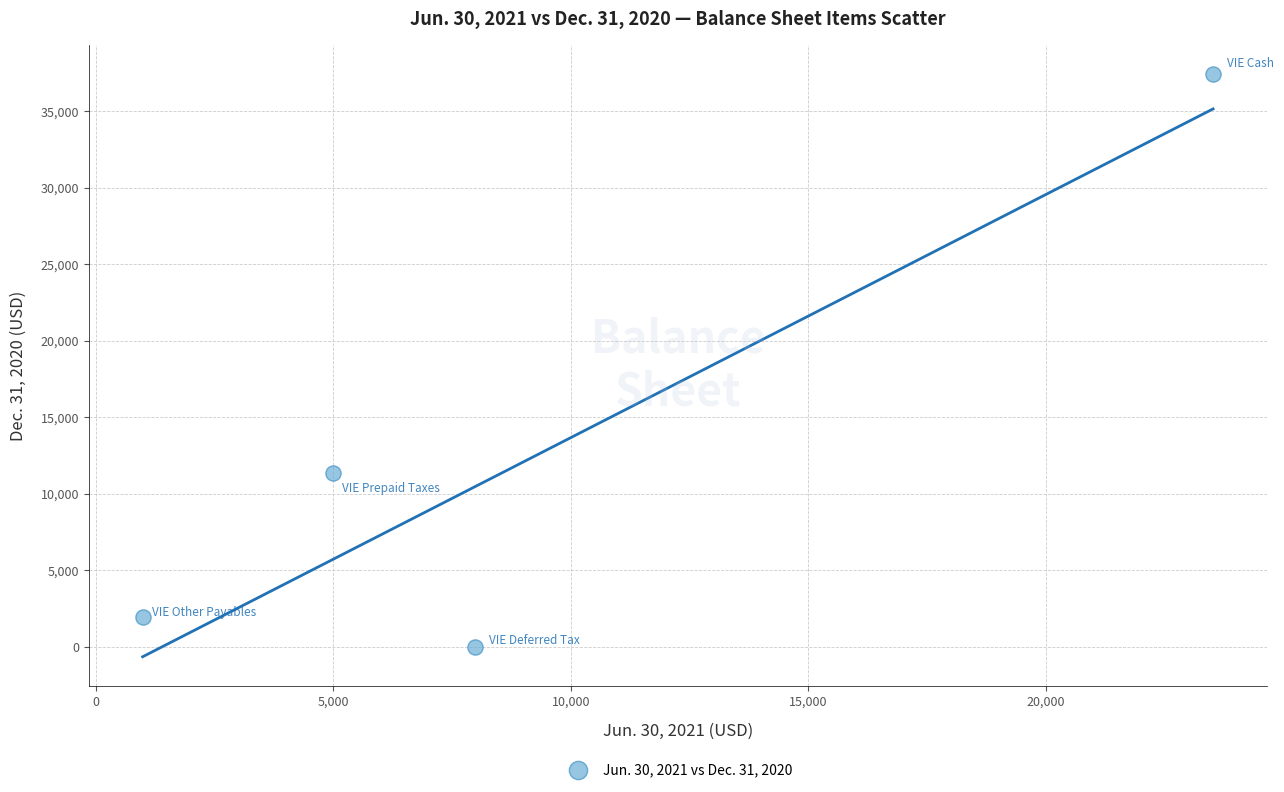

What Y value in the scatter plot is closest to 18693?

11330